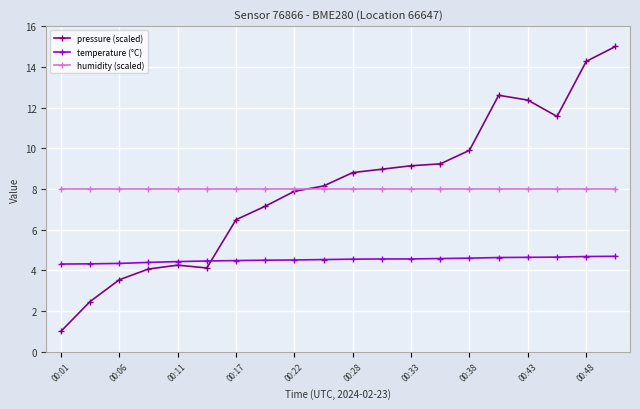

What is the value of the humidity (scaled) point at the 1st from the left?

8.0